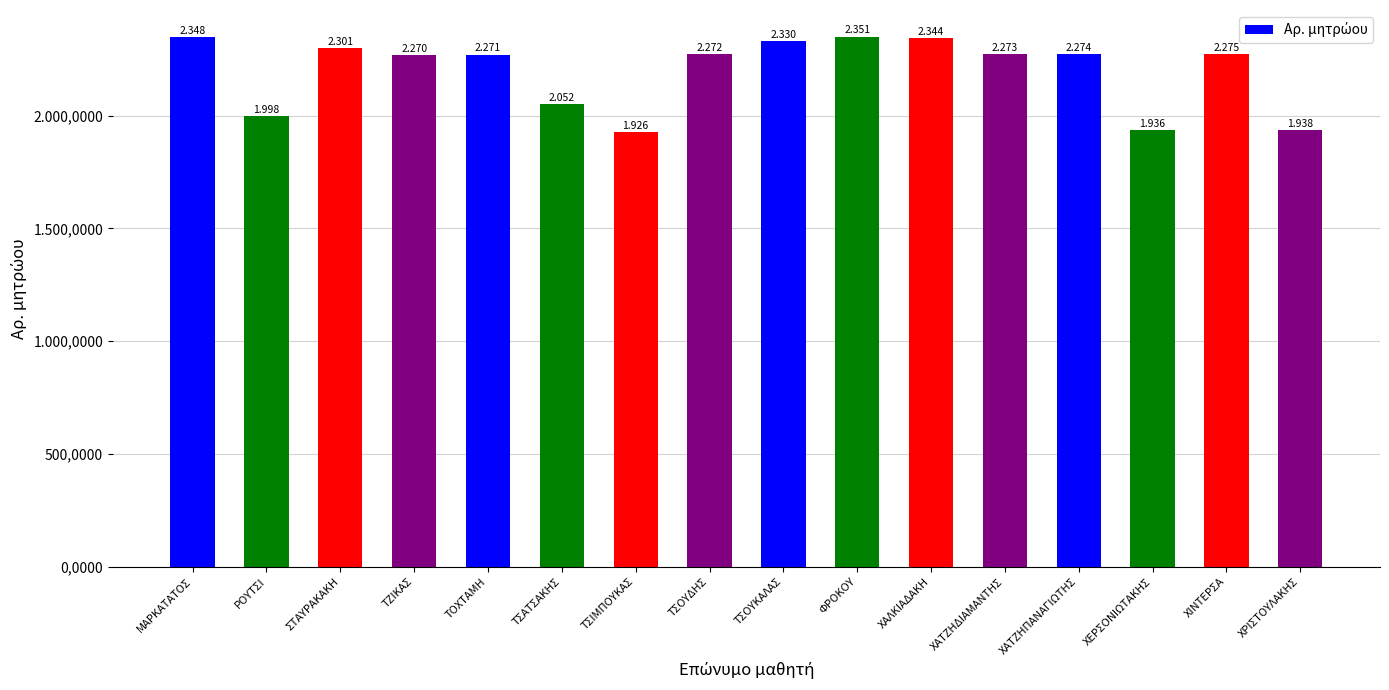

Does the chart contain any negative values?

No